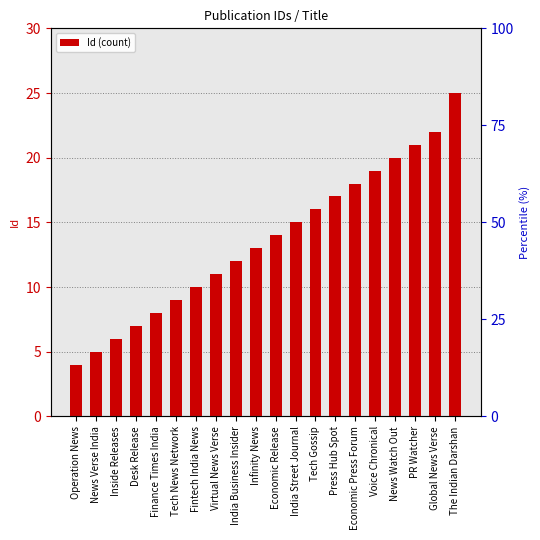

What is the maximum value shown in the chart?

25